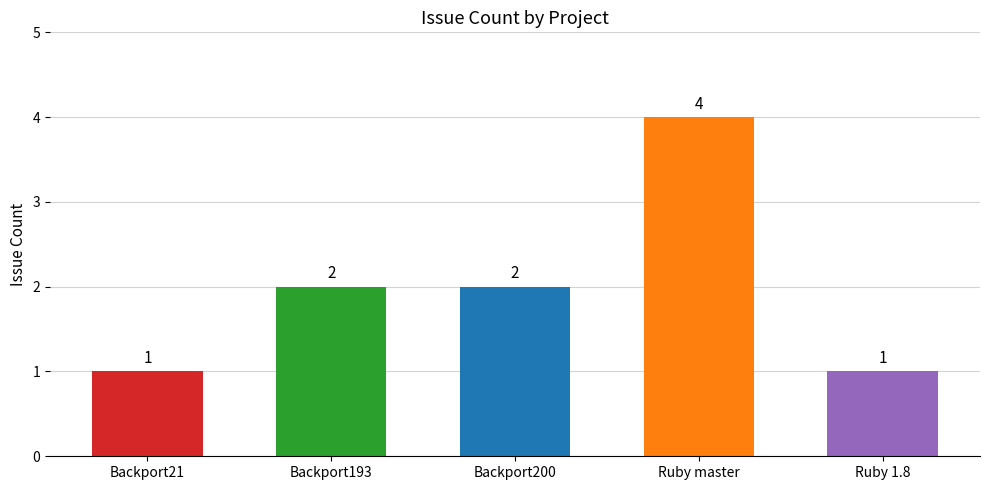

What is the difference between the second highest and minimum values?

1